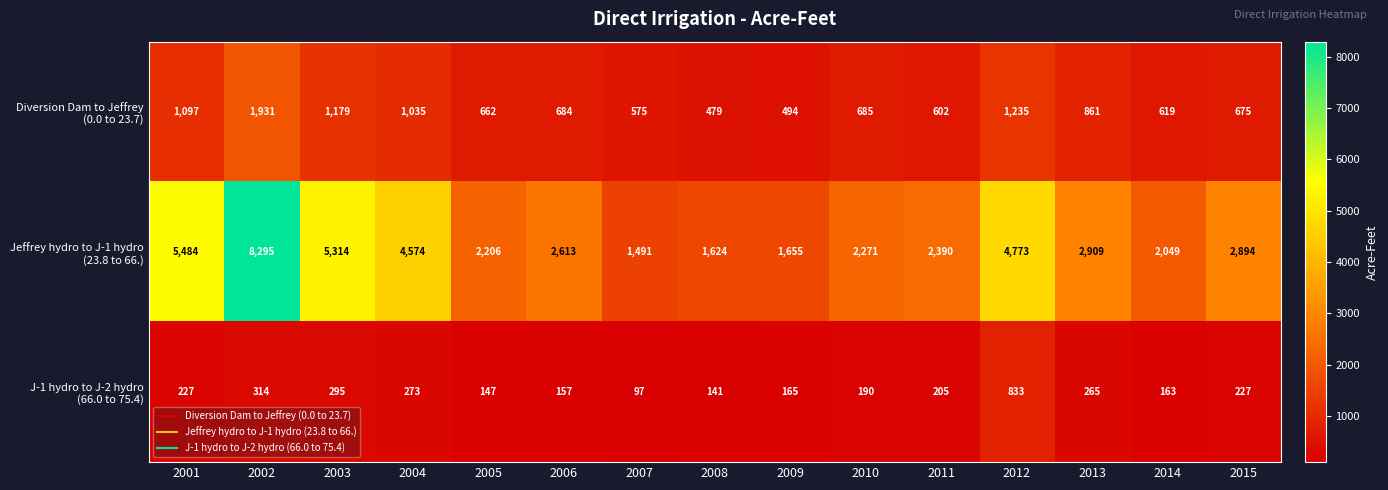

What is the difference between the highest and lowest values at 2014?

1886